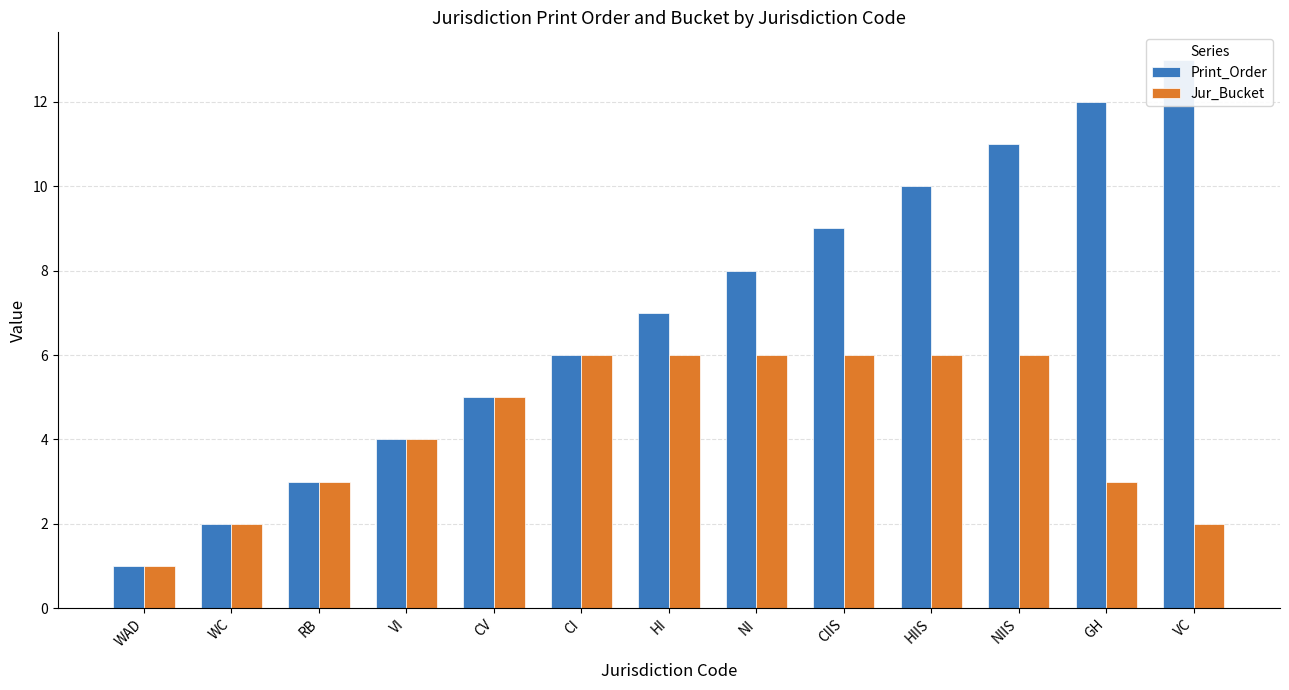

How many bars are there in total?

26